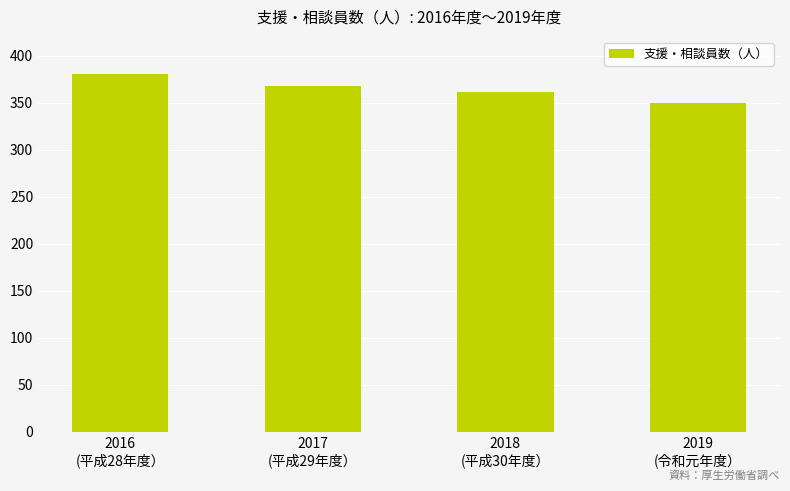

Reading left to right, what are all the values shown in this chart?

2016
(平成28年度）=380	2017
(平成29年度）=368	2018
(平成30年度）=361	2019
(令和元年度）=350